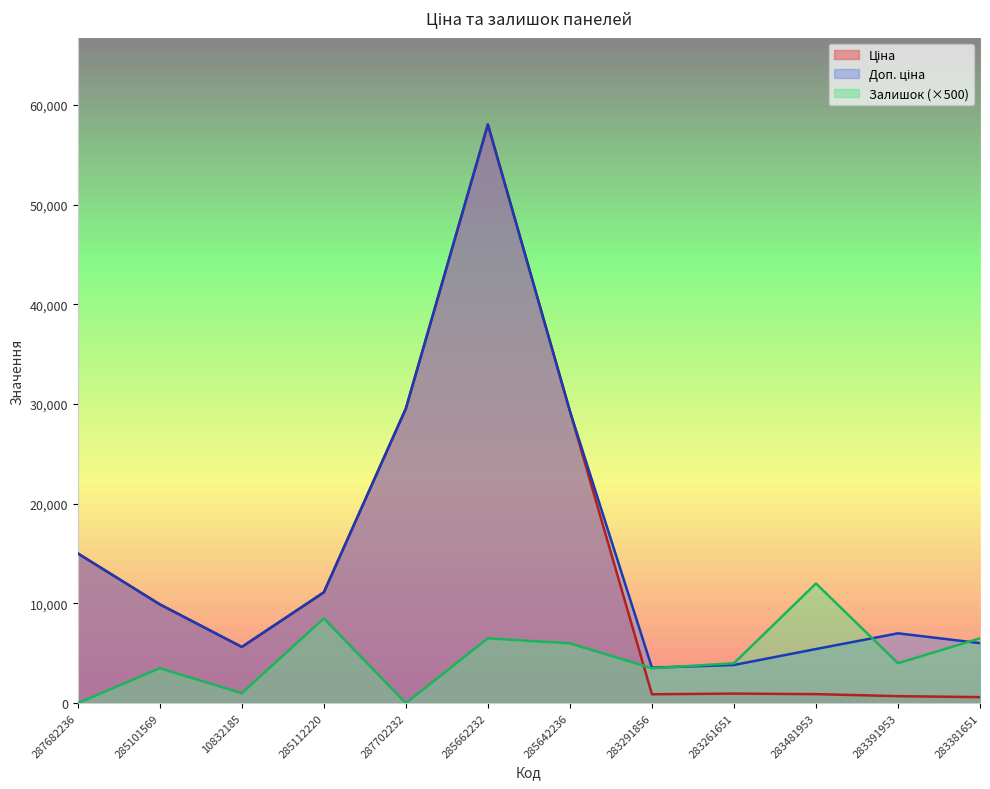

Reading left to right, transcribe all the data shown in this chart.

Ціна: 287682236=15019.2	285101569=9908.5	10832185=5636.0	285112220=11113.6	287702232=29548.9	285662232=58037.0	285642236=29294.9	283291856=889.9	283261651=957.1	283481953=904.3	283391953=700.4	283381651=602.1
Доп. ціна: 287682236=15019.2	285101569=9908.5	10832185=5636.0	285112220=11113.6	287702232=29548.9	285662232=58037.0	285642236=29294.9	283291856=3559.7	283261651=3828.4	283481953=5425.9	283391953=7004.3	283381651=6020.8
Залишок: 287682236=0.0	285101569=3500.0	10832185=1000.0	285112220=8500.0	287702232=0.0	285662232=6500.0	285642236=6000.0	283291856=3500.0	283261651=4000.0	283481953=12000.0	283391953=4000.0	283381651=6500.0